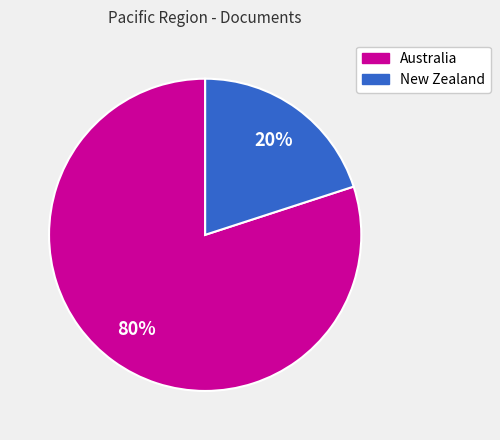

To the nearest percent, what is the difference between the largest and smallest slice percentages?

60%